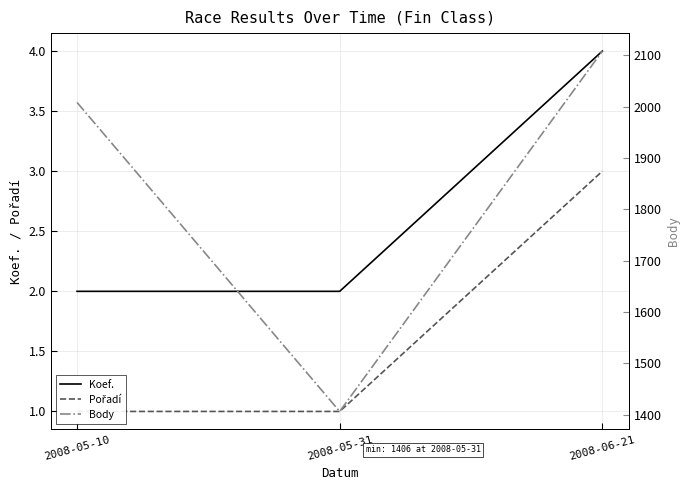

Which series changed the most between 2008-05-10 and 2008-06-21?

Body